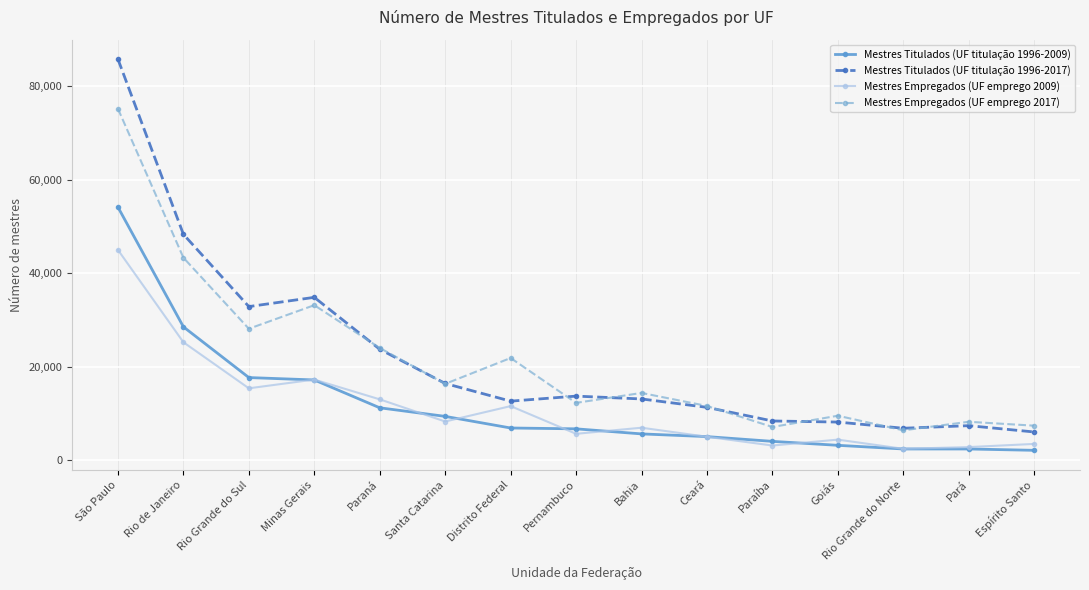

Which series ends up on top after the final intersection of Mestres Titulados (UF titulação 1996-2009) and Mestres Empregados (UF emprego 2009)?

Mestres Empregados (UF emprego 2009)